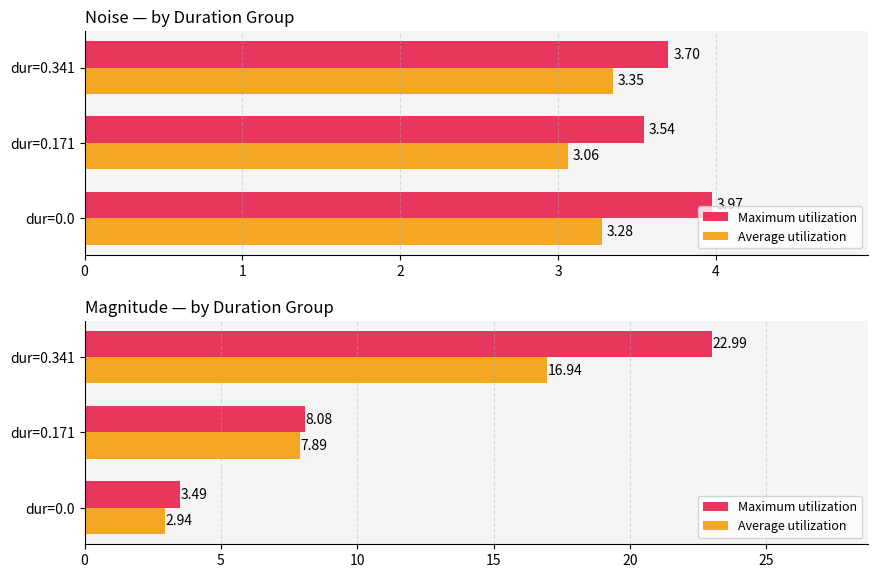

What is the highest value of the Maximum utilization series?

23.0